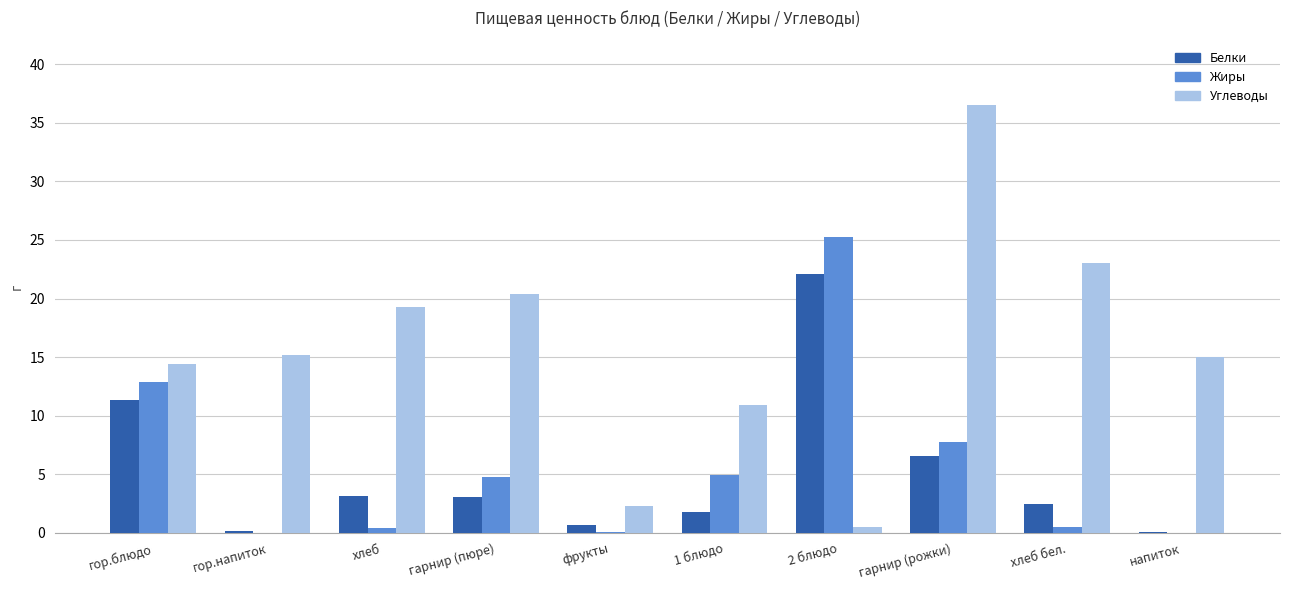

What is the sum of all Белки values?

51.3